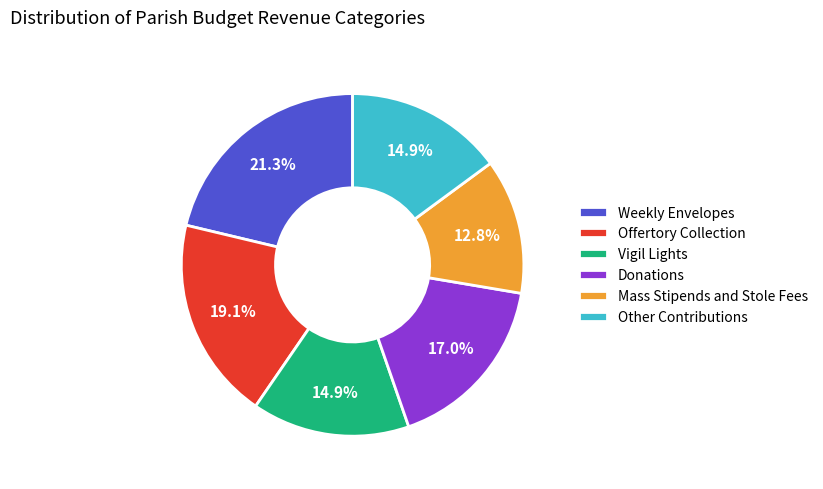

What is the largest slice in the pie chart?

Weekly Envelopes